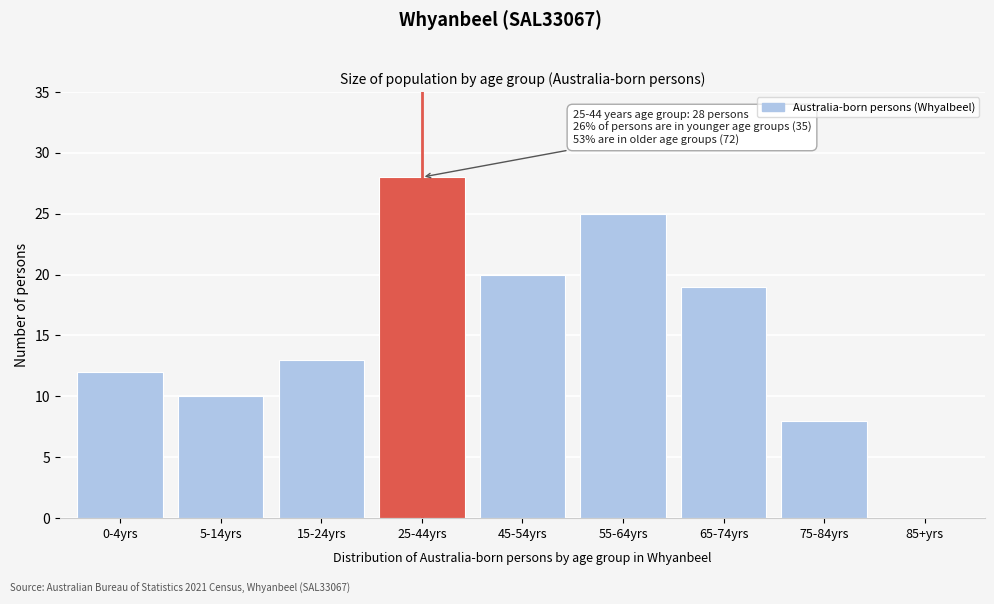

Reading left to right, what are all the values shown in this chart?

0-4yrs=12	5-14yrs=10	15-24yrs=13	25-44yrs=28	45-54yrs=20	55-64yrs=25	65-74yrs=19	75-84yrs=8	85+yrs=0